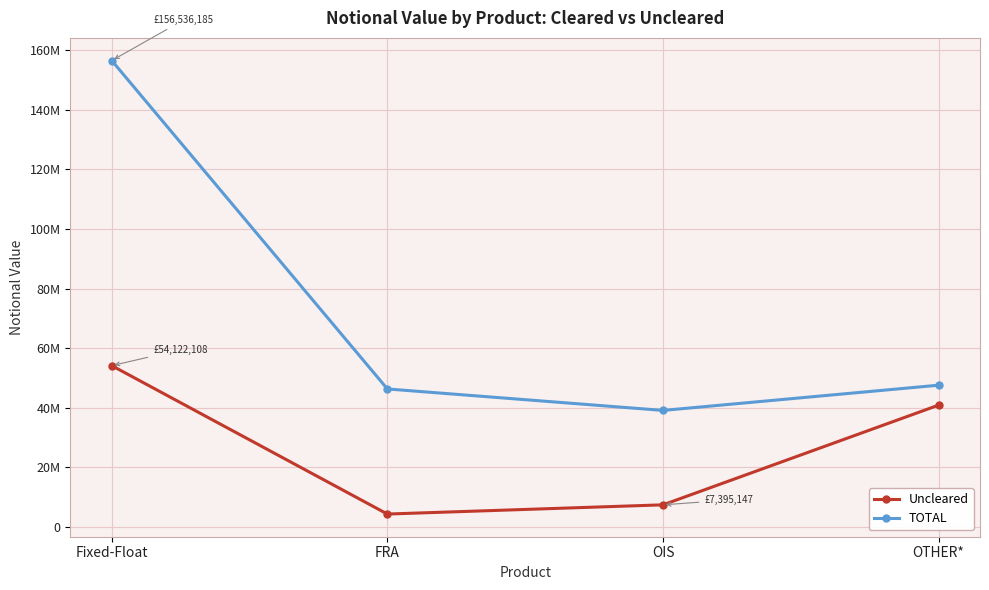

Which series has the largest total across all categories?

TOTAL